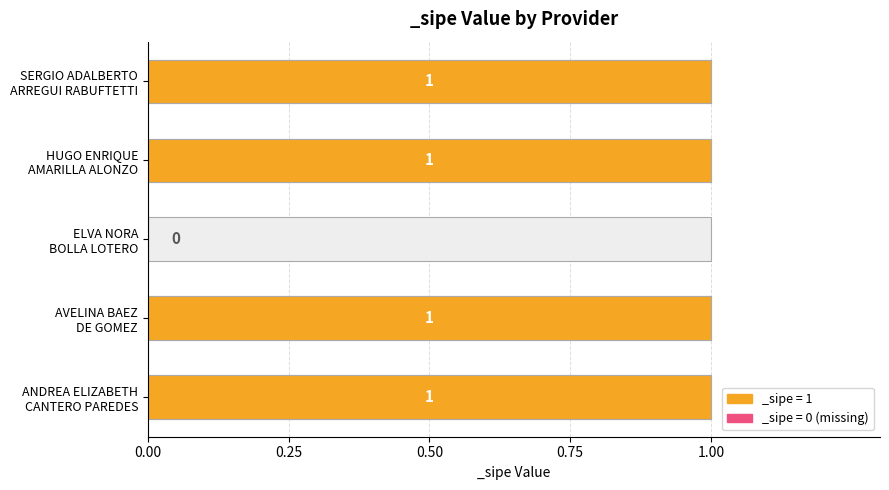

List the labels in order of value, largest first.

ANDREA ELIZABETH
CANTERO PAREDES, AVELINA BAEZ
DE GOMEZ, HUGO ENRIQUE
AMARILLA ALONZO, SERGIO ADALBERTO
ARREGUI RABUFTETTI, ELVA NORA
BOLLA LOTERO